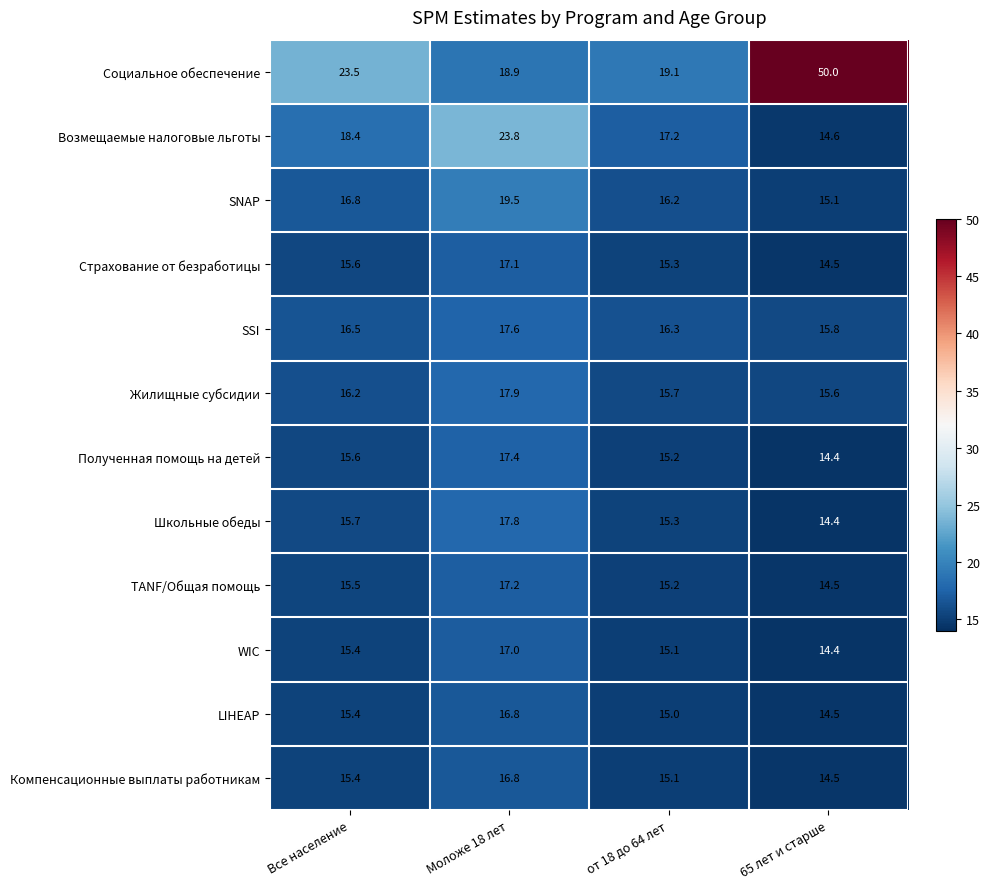

True or false: Компенсационные выплаты работникам has a value of 7.7 at Моложе 18 лет.

False